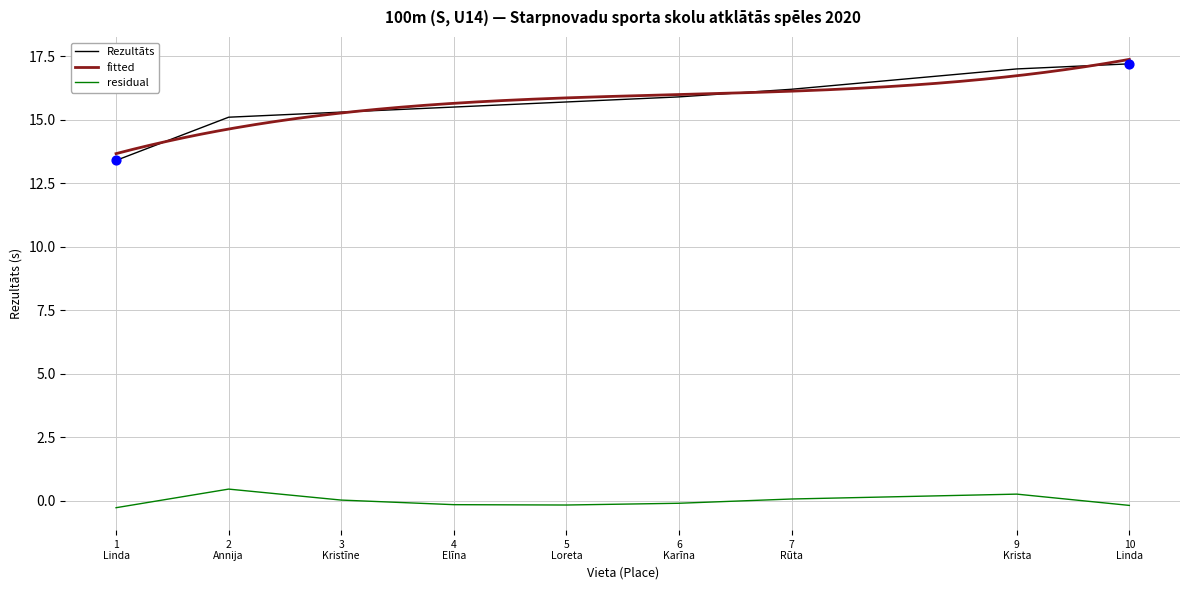

True or false: residual and Rezultāts intersect in this chart.

False